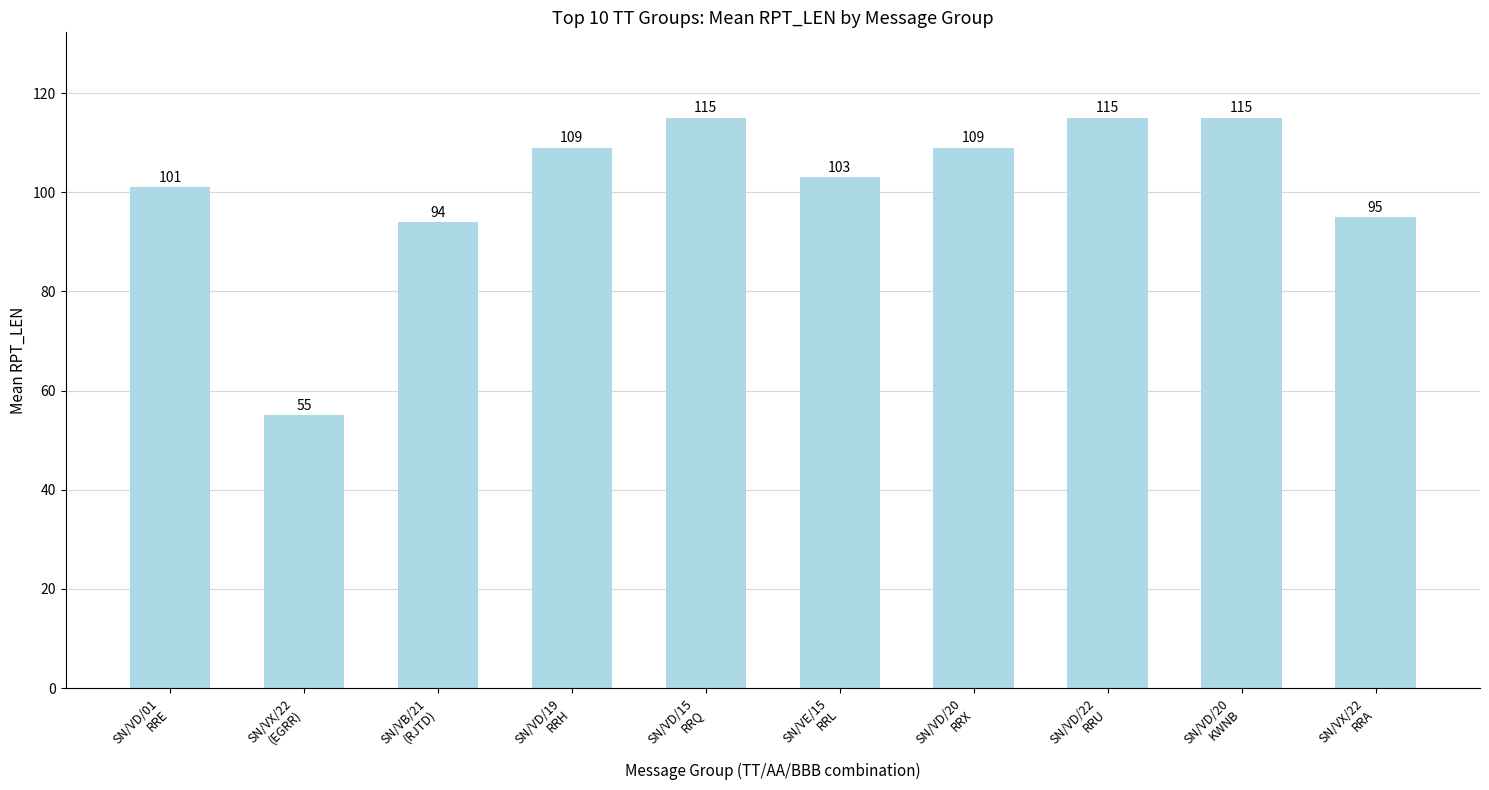

How many data points does each series have?

10